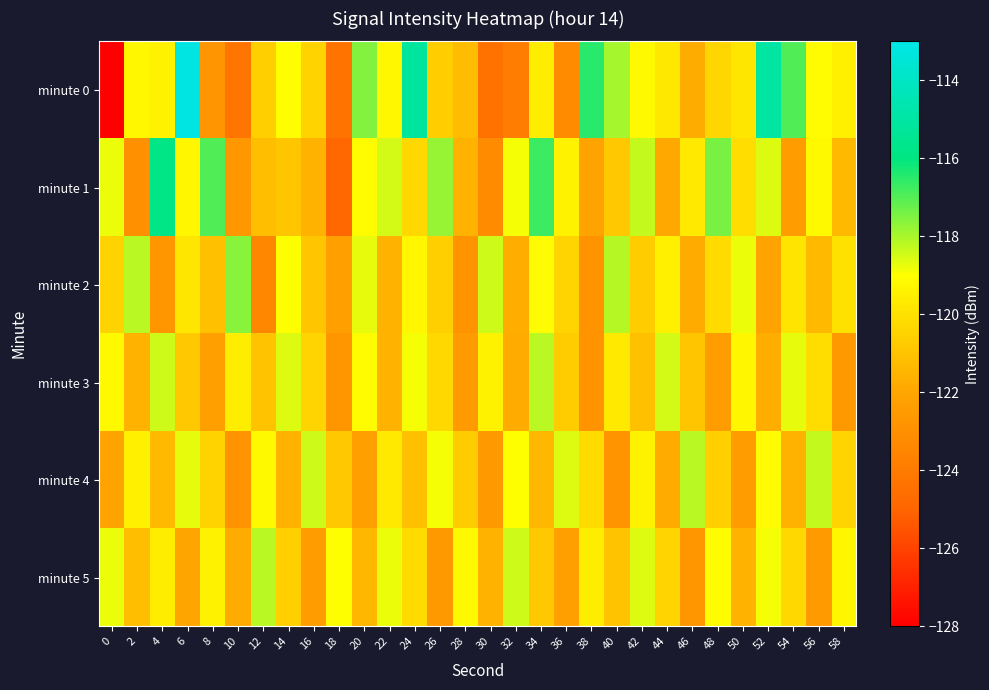

Which series has the largest range (max minus min)?

minute 0